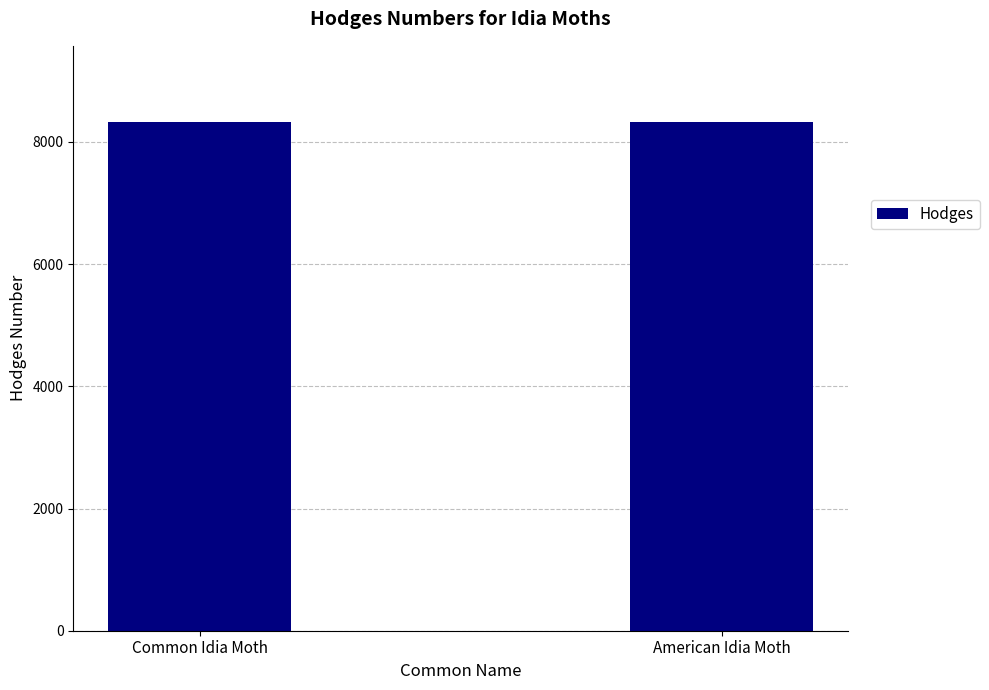

What is the maximum value shown in the chart?

8323